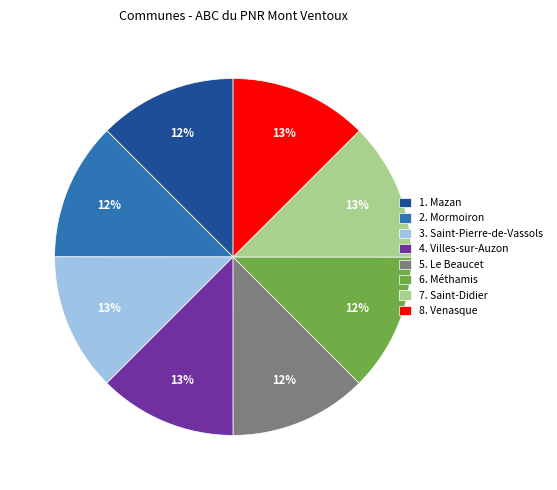

True or false: 5. Le Beaucet accounts for 12% of the total.

True